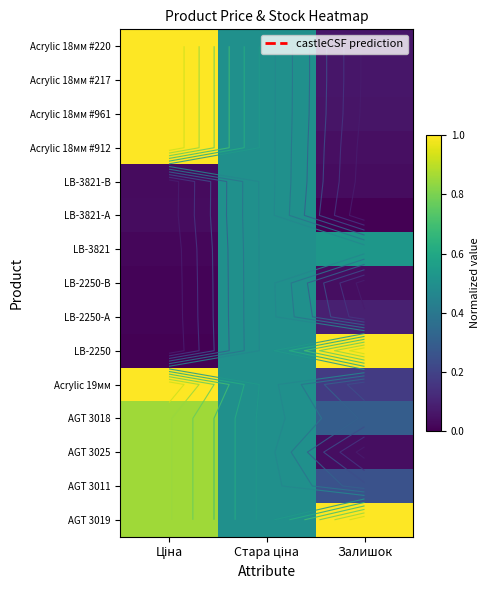

Between Стара ціна and Залишок, which is larger?

Стара ціна